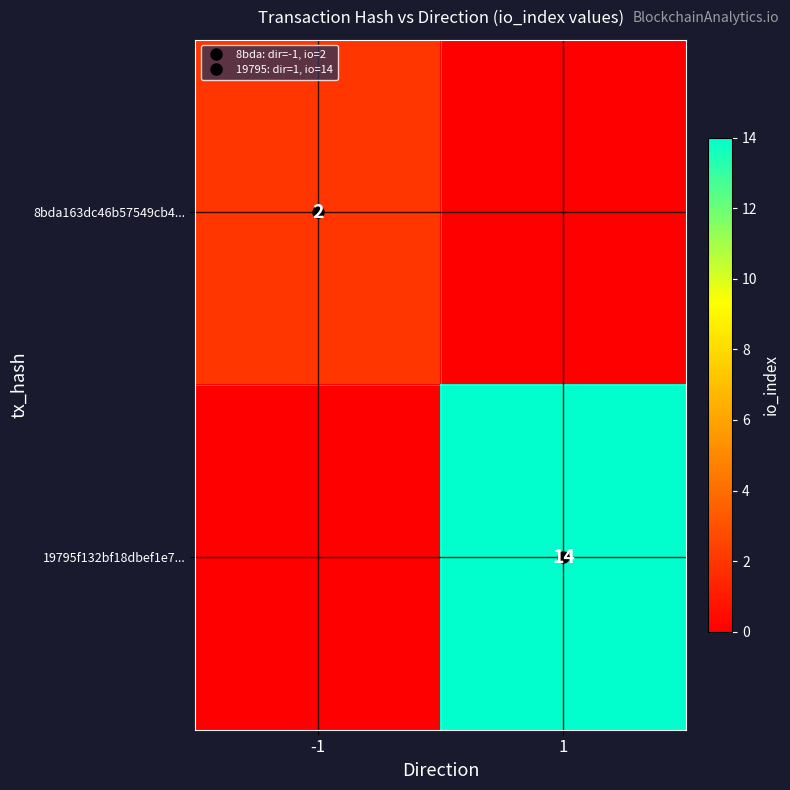

How many data points does each series have?

2